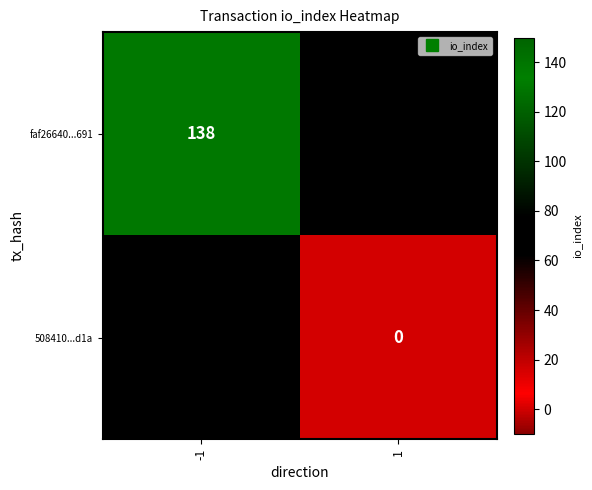

Is the value of faf26640...691 at 1 greater than the value of 508410...d1a at -1?

No